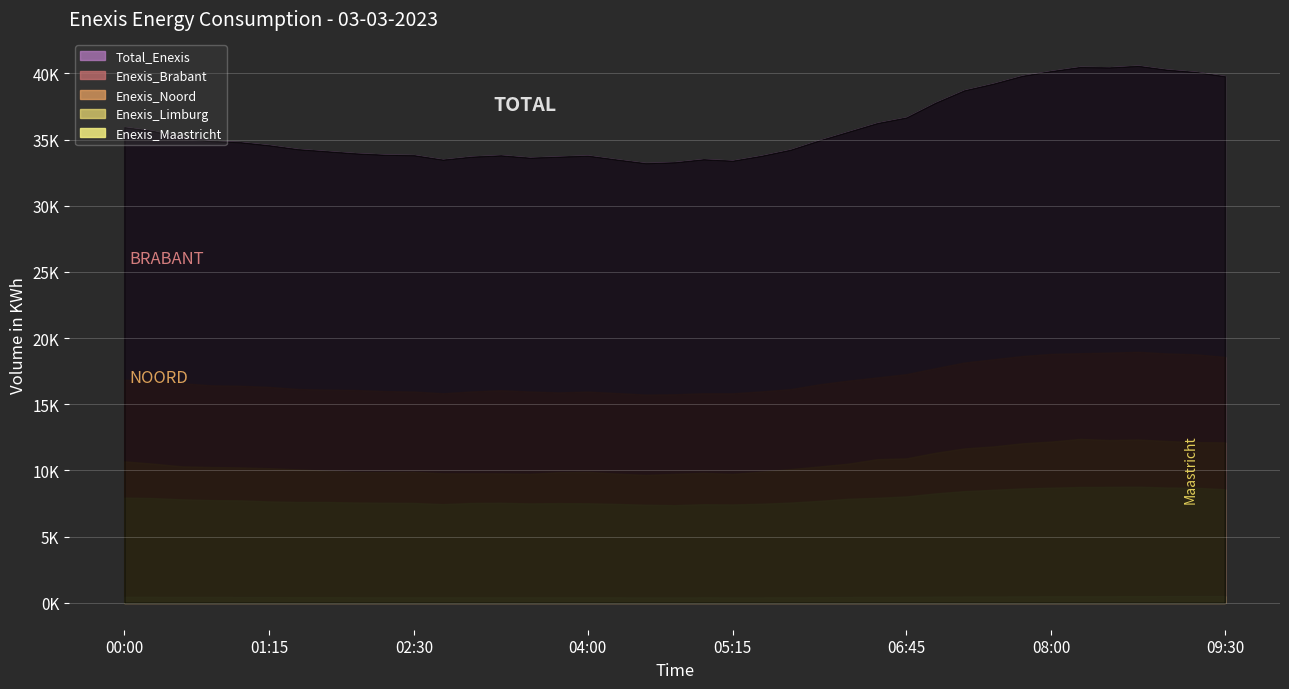

True or false: Total_Enexis and Enexis_Brabant_871687910000288690 cross at least once.

False